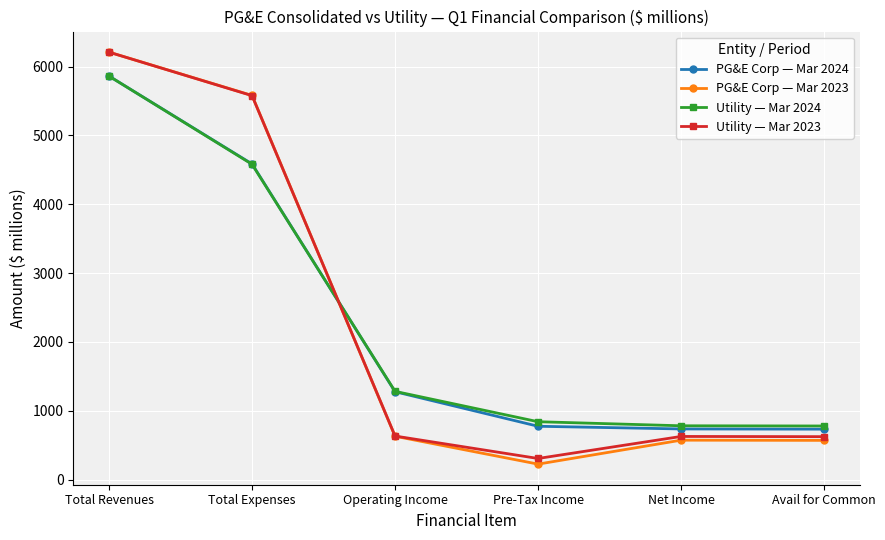

The Utility — Mar 2024 series shows 4580 at Total Expenses. True or false?

True